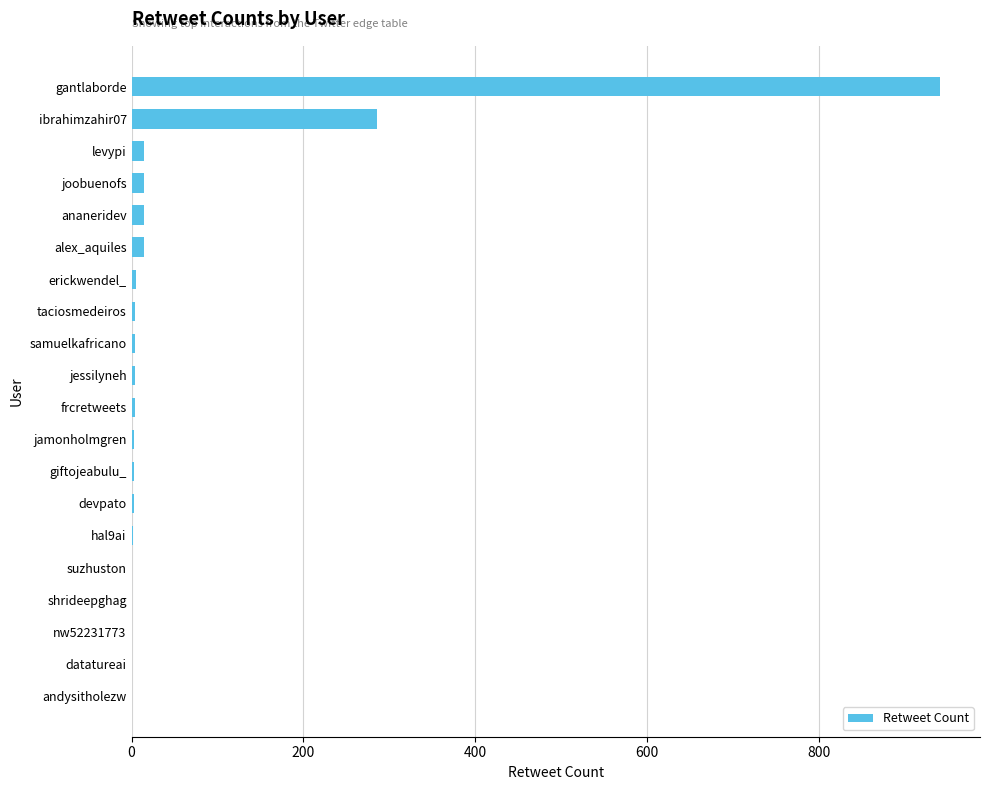

What is the maximum value shown in the chart?

941